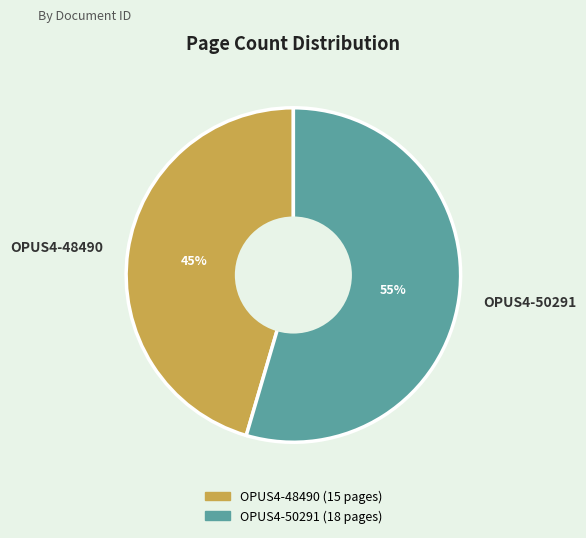

Which category accounts for the majority?

OPUS4-50291